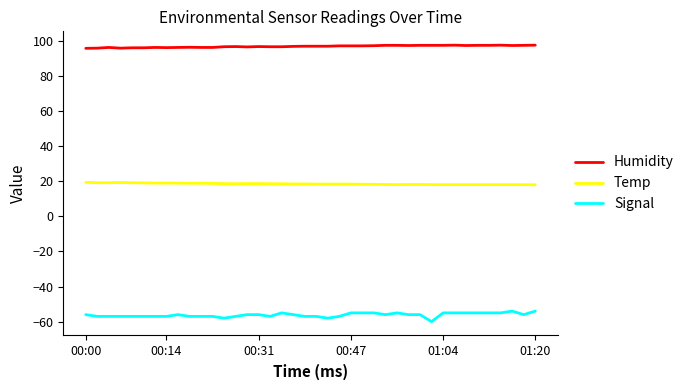

What are all the series names shown in the legend?

Humidity, Temp, Signal